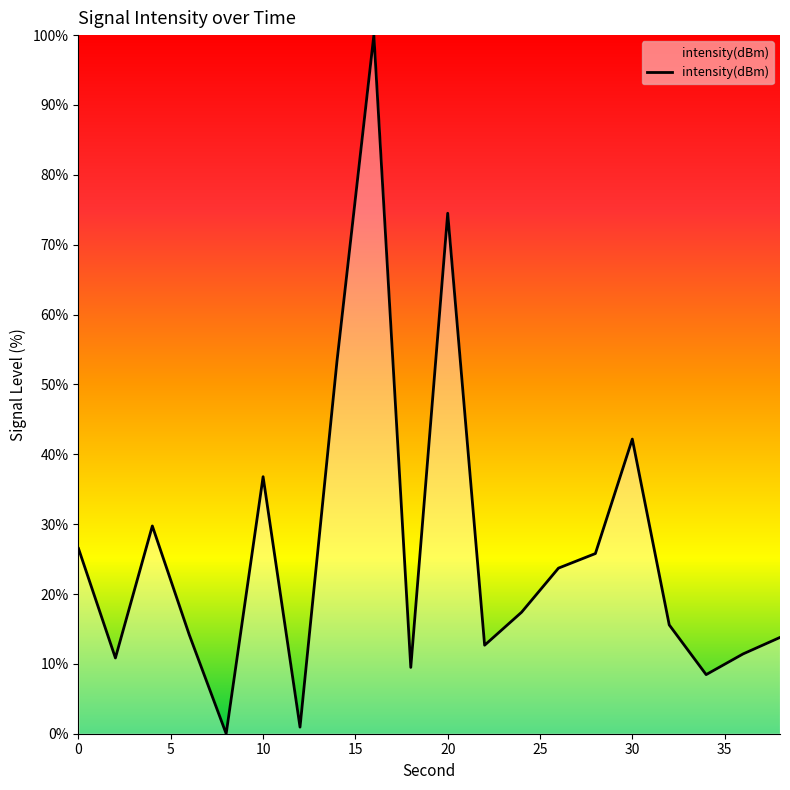

How many values are below 17?

10